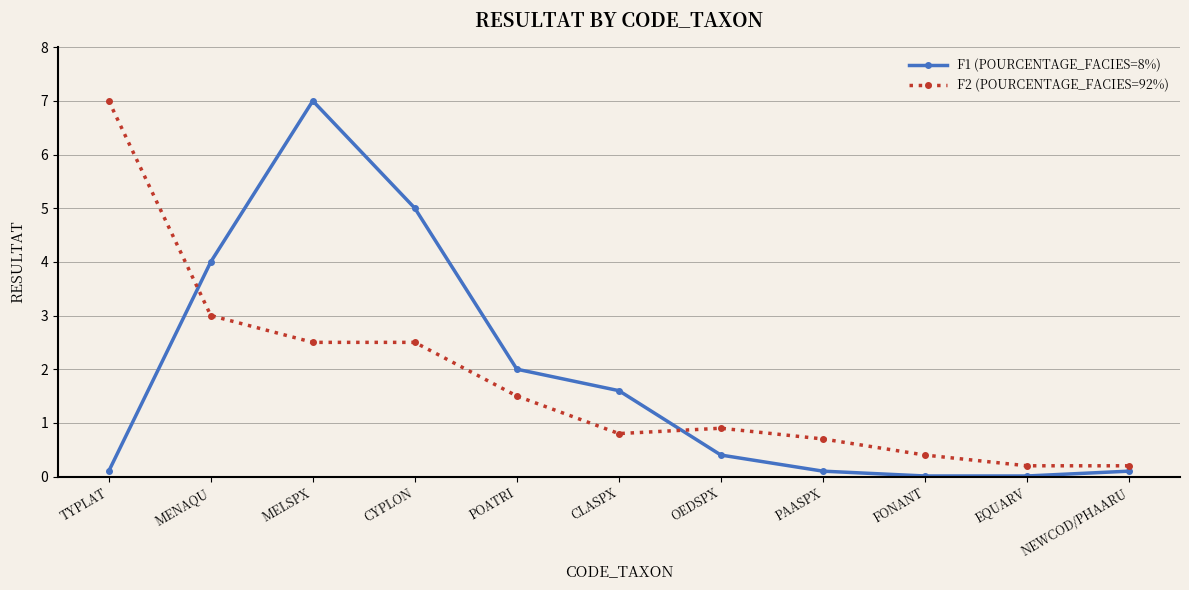

What are all the series names shown in the legend?

F1 (POURCENTAGE_FACIES=8%), F2 (POURCENTAGE_FACIES=92%)